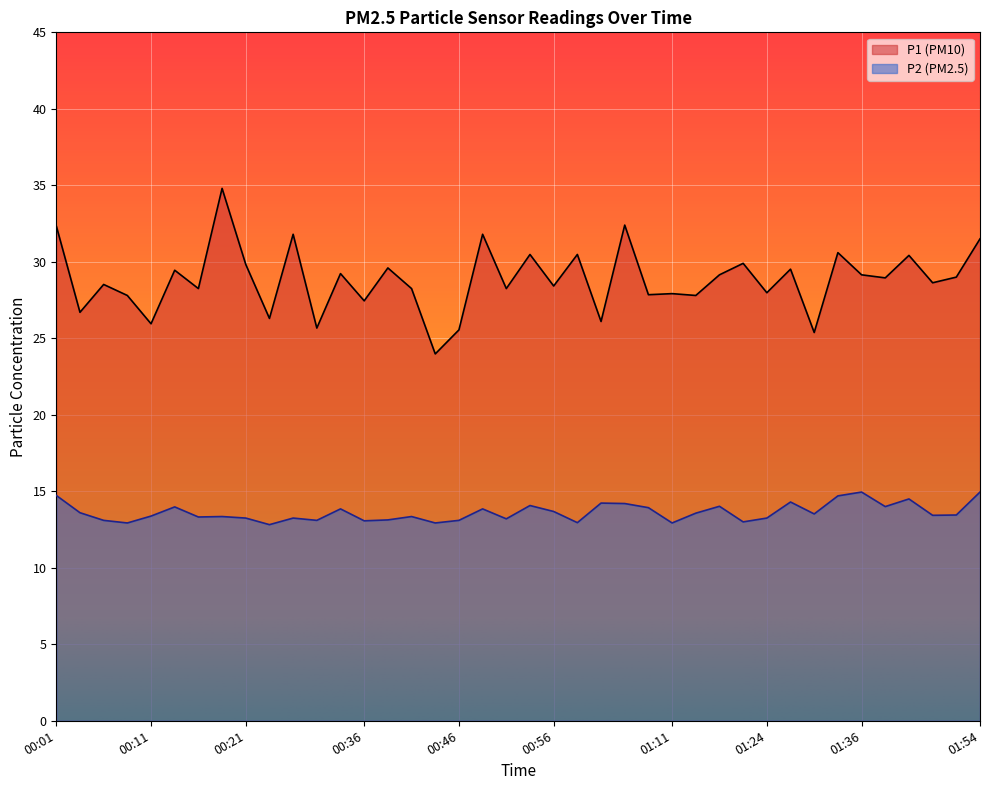

True or false: P1 and P2 intersect in this chart.

False